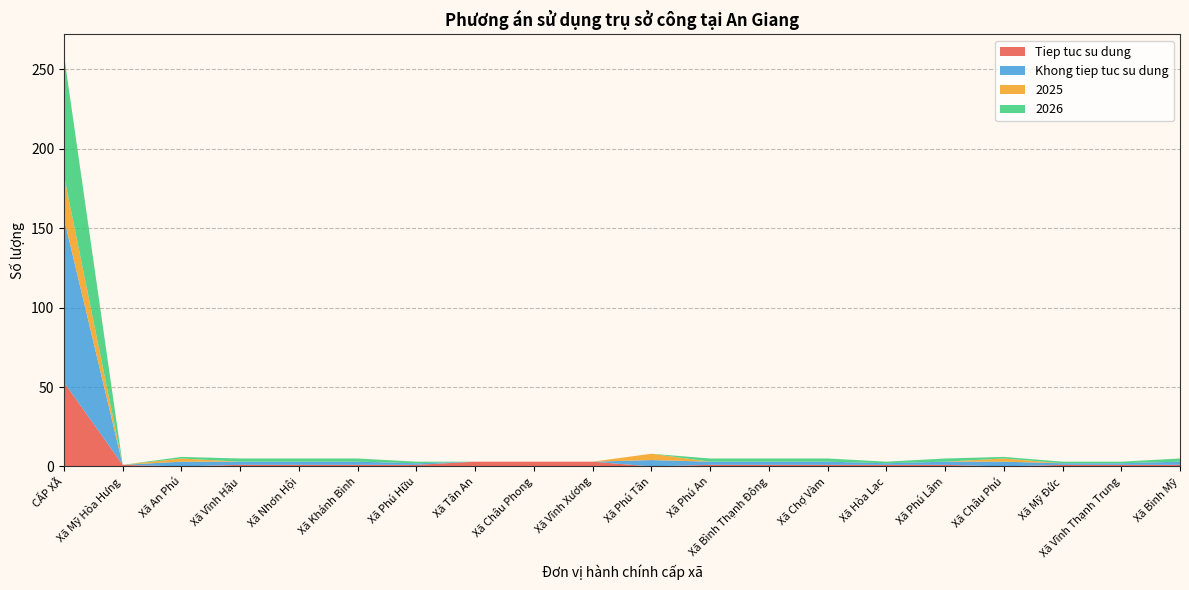

Reading left to right, list all the values displayed in this chart.

Tiep tuc su dung: CẤP XÃ=53	Xã Mỹ Hòa Hưng=1	Xã An Phú=0	Xã Vĩnh Hậu=1	Xã Nhơn Hội=1	Xã Khánh Bình=1	Xã Phú Hữu=1	Xã Tân An=3	Xã Châu Phong=3	Xã Vĩnh Xương=3	Xã Phú Tân=0	Xã Phú An=1	Xã Bình Thạnh Đông=1	Xã Chợ Vàm=1	Xã Hòa Lạc=1	Xã Phú Lâm=1	Xã Châu Phú=0	Xã Mỹ Đức=1	Xã Vĩnh Thạnh Trung=1	Xã Bình Mỹ=1
Khong tiep tuc su dung: CẤP XÃ=103	Xã Mỹ Hòa Hưng=0	Xã An Phú=3	Xã Vĩnh Hậu=2	Xã Nhơn Hội=2	Xã Khánh Bình=2	Xã Phú Hữu=1	Xã Tân An=0	Xã Châu Phong=0	Xã Vĩnh Xương=0	Xã Phú Tân=4	Xã Phú An=2	Xã Bình Thạnh Đông=2	Xã Chợ Vàm=2	Xã Hòa Lạc=1	Xã Phú Lâm=2	Xã Châu Phú=3	Xã Mỹ Đức=1	Xã Vĩnh Thạnh Trung=1	Xã Bình Mỹ=2
2025: CẤP XÃ=27	Xã Mỹ Hòa Hưng=0	Xã An Phú=2	Xã Vĩnh Hậu=0	Xã Nhơn Hội=0	Xã Khánh Bình=0	Xã Phú Hữu=0	Xã Tân An=0	Xã Châu Phong=0	Xã Vĩnh Xương=0	Xã Phú Tân=4	Xã Phú An=0	Xã Bình Thạnh Đông=0	Xã Chợ Vàm=0	Xã Hòa Lạc=0	Xã Phú Lâm=0	Xã Châu Phú=2	Xã Mỹ Đức=0	Xã Vĩnh Thạnh Trung=0	Xã Bình Mỹ=0
2026: CẤP XÃ=76	Xã Mỹ Hòa Hưng=0	Xã An Phú=1	Xã Vĩnh Hậu=2	Xã Nhơn Hội=2	Xã Khánh Bình=2	Xã Phú Hữu=1	Xã Tân An=0	Xã Châu Phong=0	Xã Vĩnh Xương=0	Xã Phú Tân=0	Xã Phú An=2	Xã Bình Thạnh Đông=2	Xã Chợ Vàm=2	Xã Hòa Lạc=1	Xã Phú Lâm=2	Xã Châu Phú=1	Xã Mỹ Đức=1	Xã Vĩnh Thạnh Trung=1	Xã Bình Mỹ=2